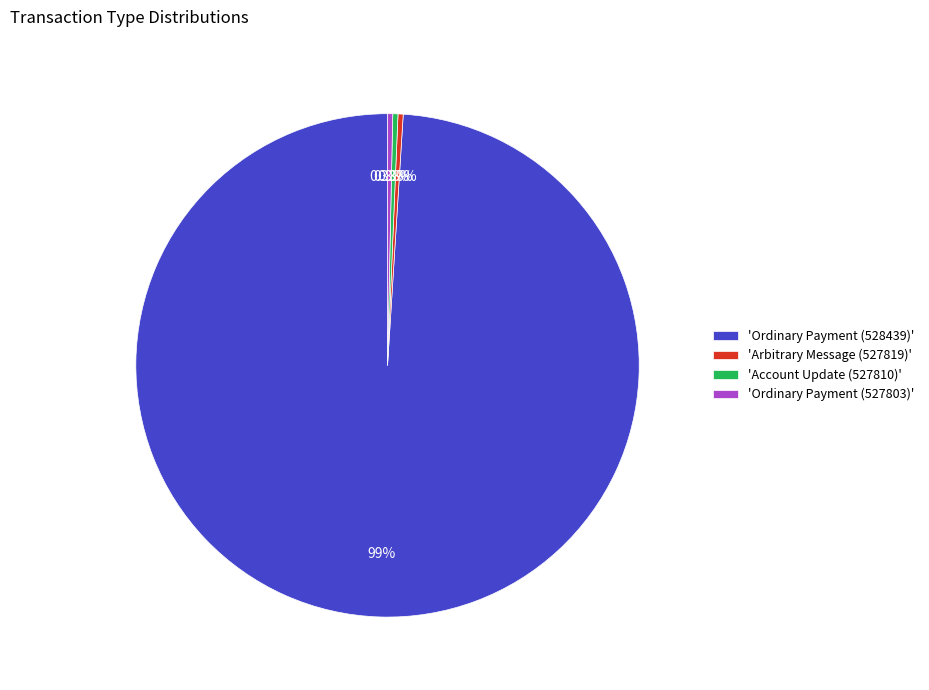

Do 'Ordinary Payment (528439)' and 'Ordinary Payment (527803)' together represent more than half of the pie?

Yes